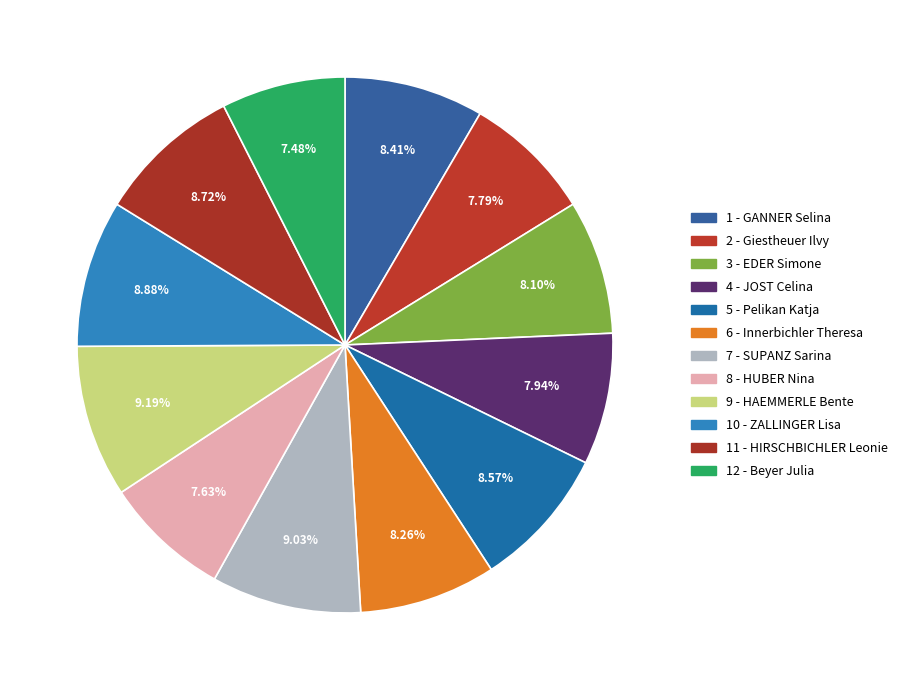

To the nearest percent, what is the difference between the largest and smallest slice percentages?

2%